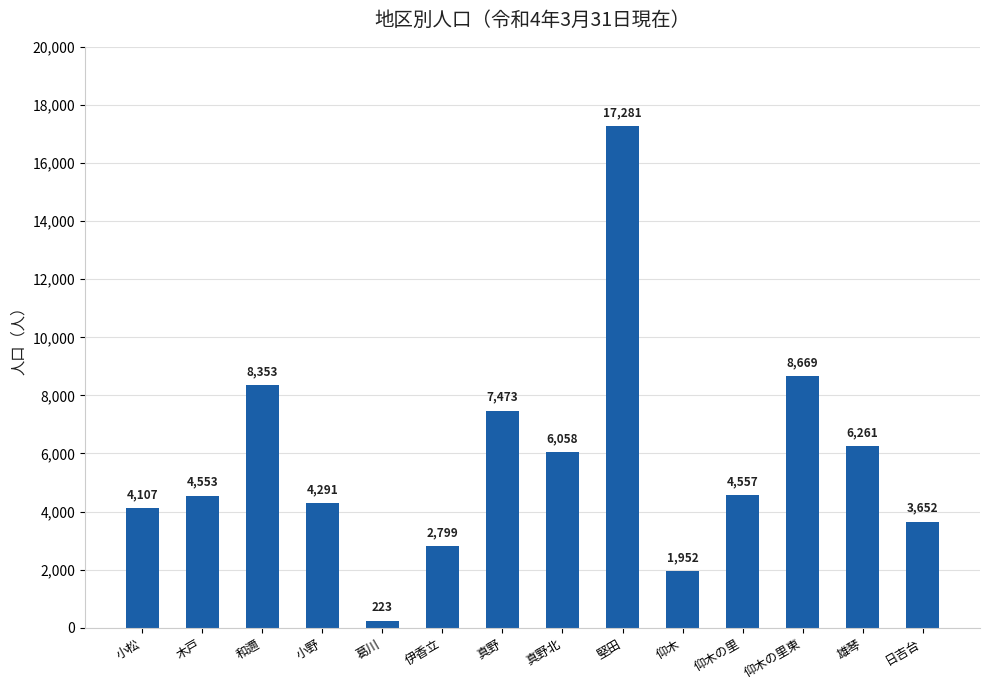

Which category has the lowest value across all series?

葛川